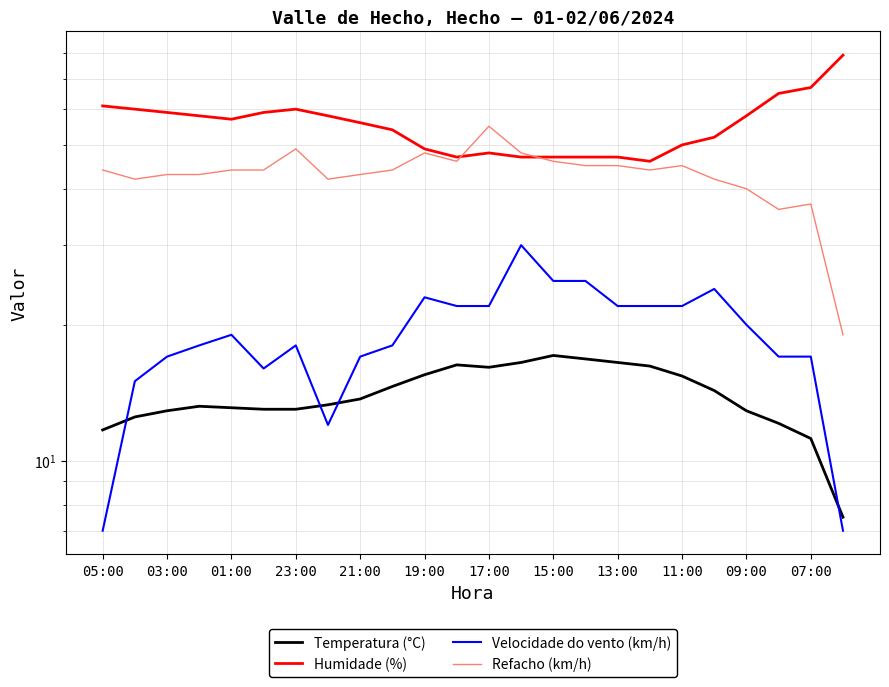

What position from the left is 23:00?

4